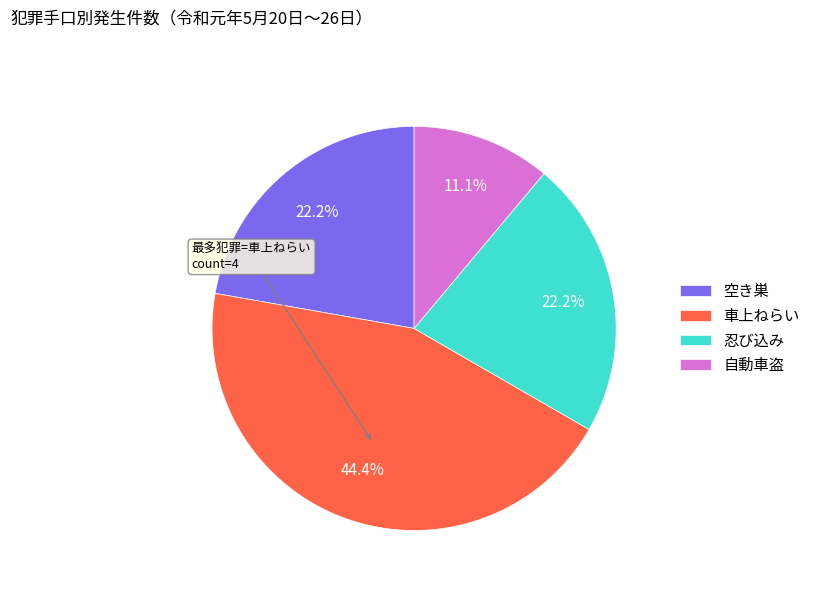

Which category has the biggest portion of the pie?

車上ねらい